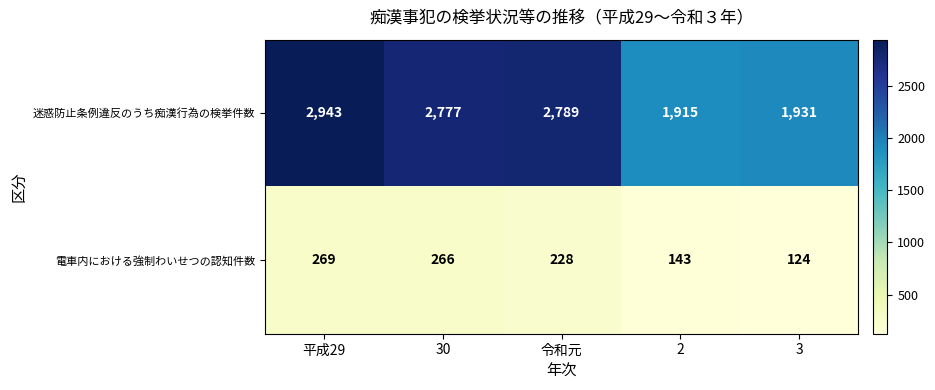

Rank the series by their maximum value, from highest to lowest.

迷惑防止条例違反のうち痴漢行為の検挙件数, 電車内における強制わいせつの認知件数